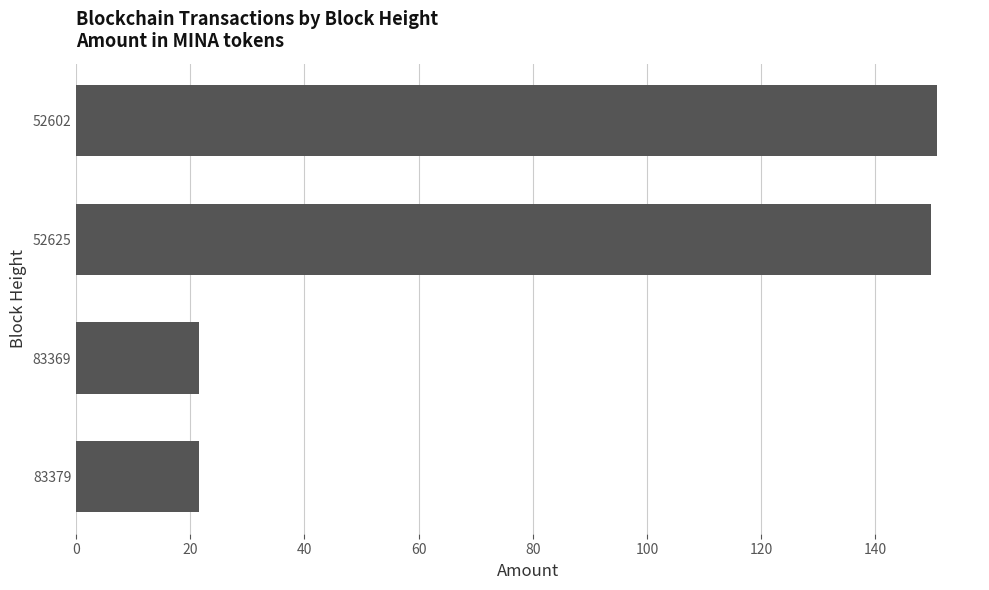

Is it true that the value at 83369 is 7.5?

False